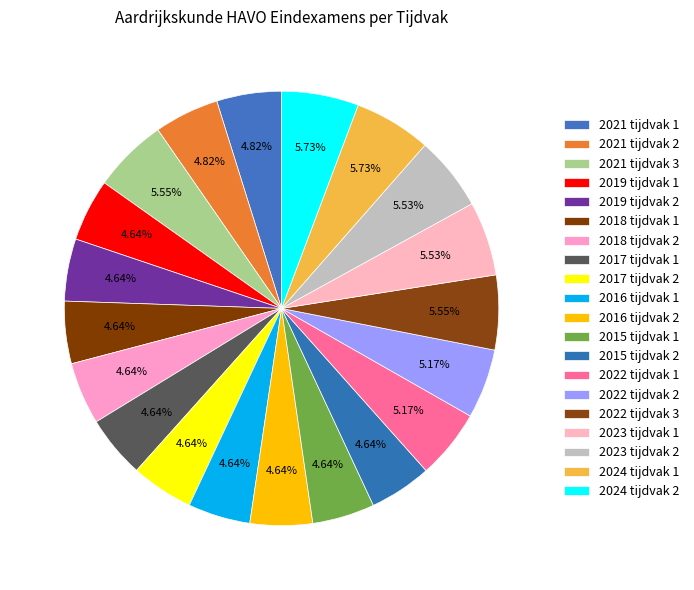

Count the number of slices in the pie.

20